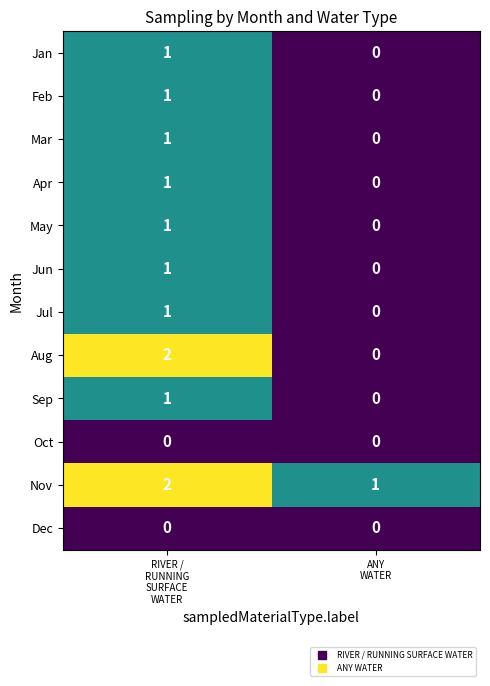

Reading left to right, extract all data points from this chart.

Jan: 1	0
Feb: 1	0
Mar: 1	0
Apr: 1	0
May: 1	0
Jun: 1	0
Jul: 1	0
Aug: 2	0
Sep: 1	0
Oct: 0	0
Nov: 2	1
Dec: 0	0